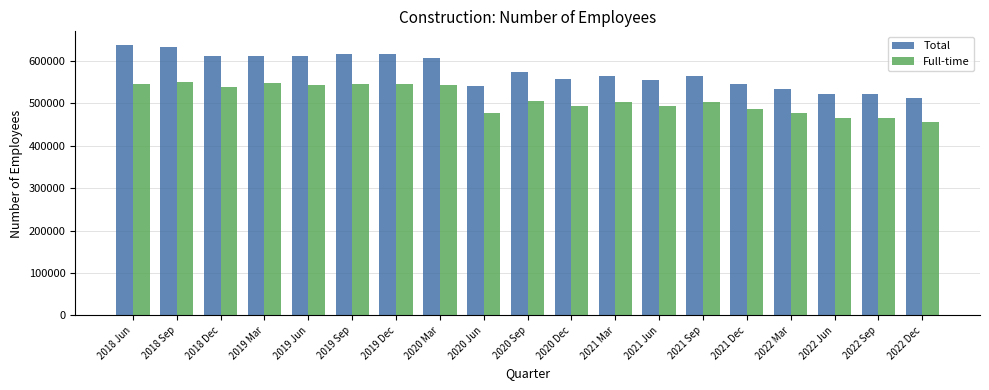

What is the difference between the second highest and minimum values in the Full-time series?

92000